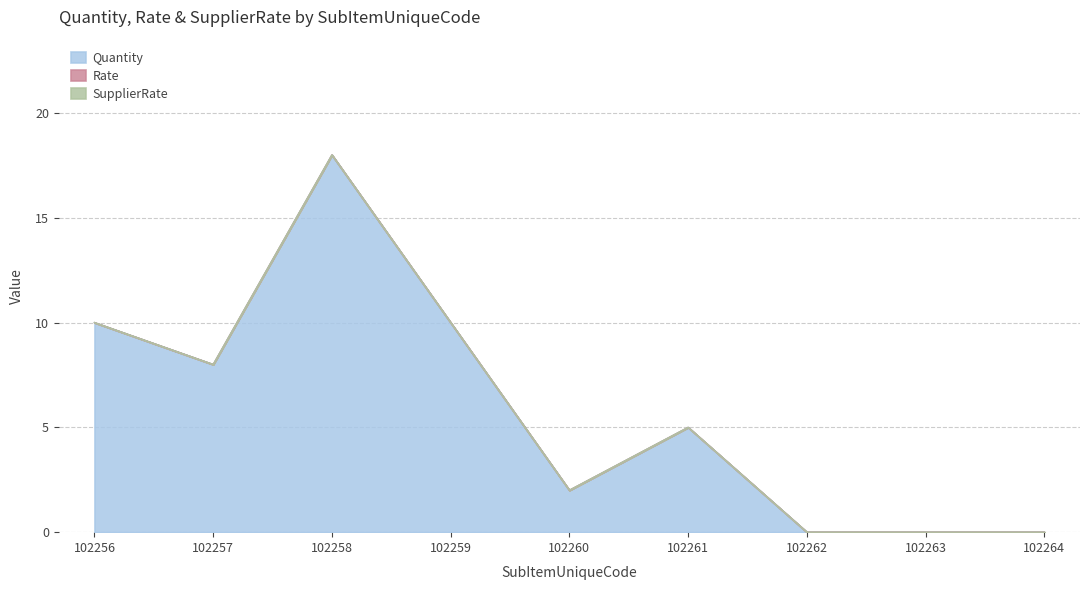

Does the chart display data point markers on the line(s)?

No